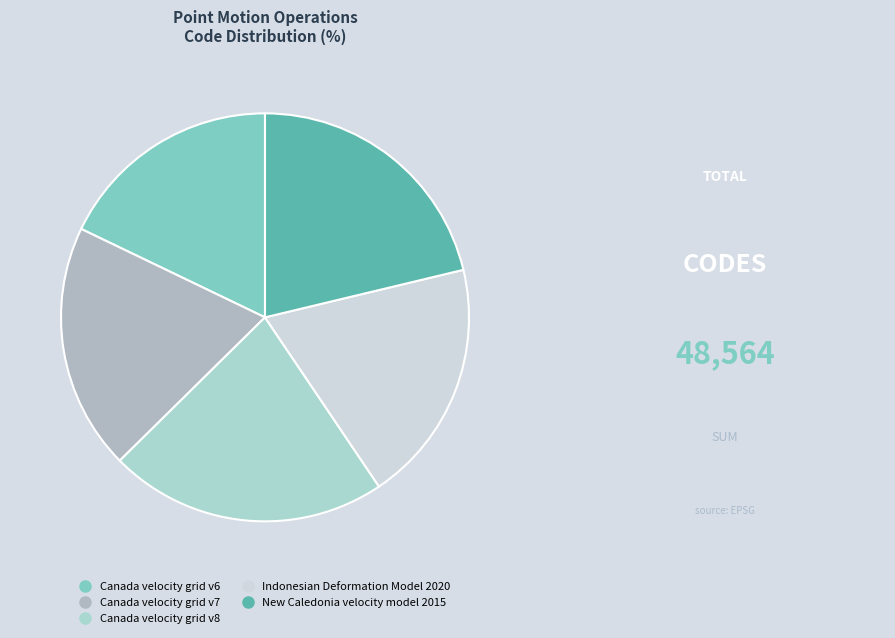

To the nearest percent, what is the difference between the largest and smallest slice percentages?

4%